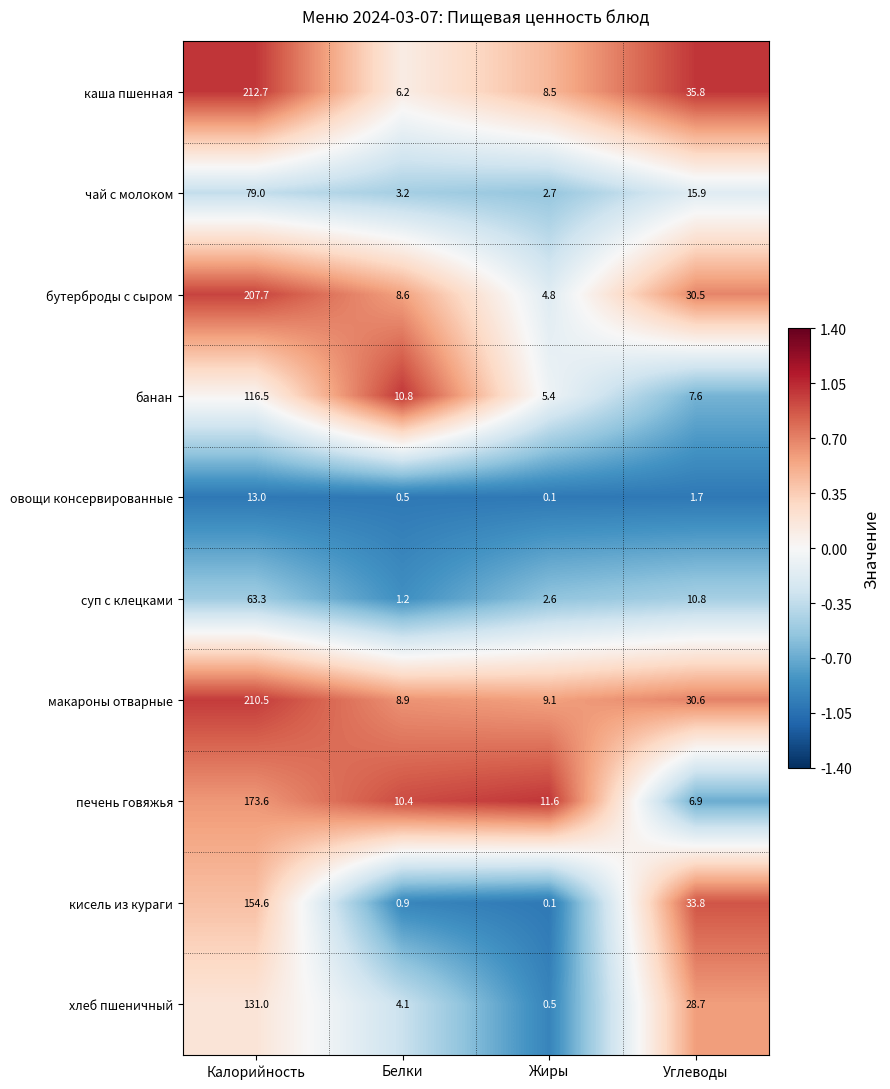

What is the maximum value for овощи консервированные?

13.0